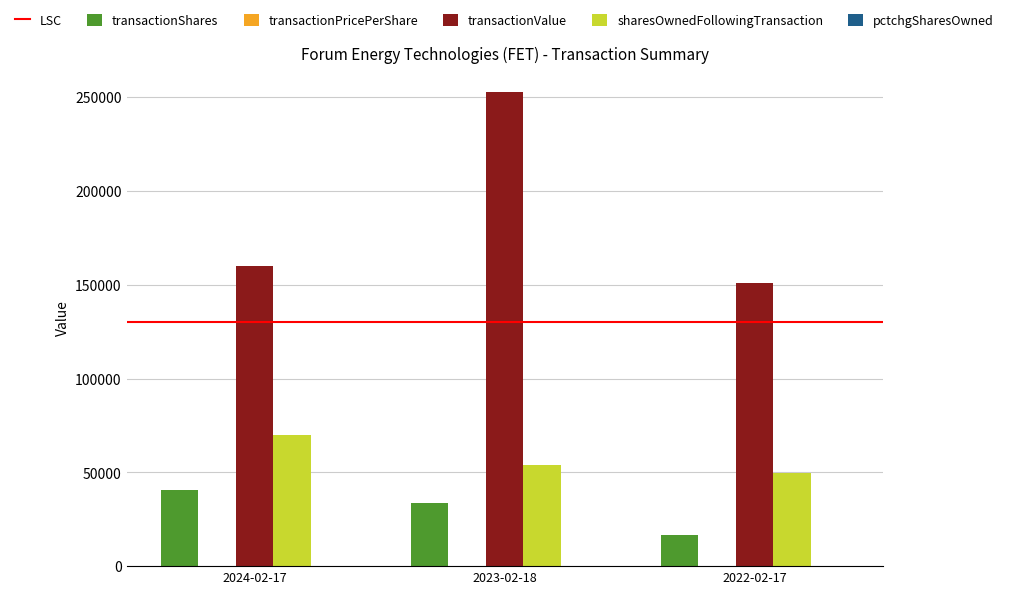

What is the greatest value displayed?

253029.0